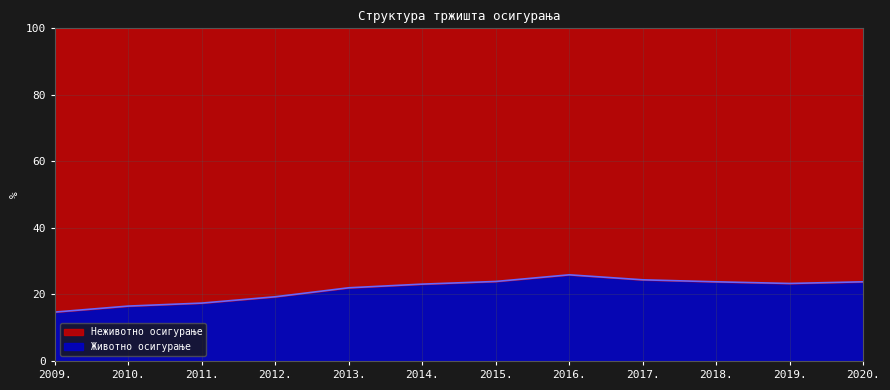

What is the change in value from 2009. to 2020.?

+9.1